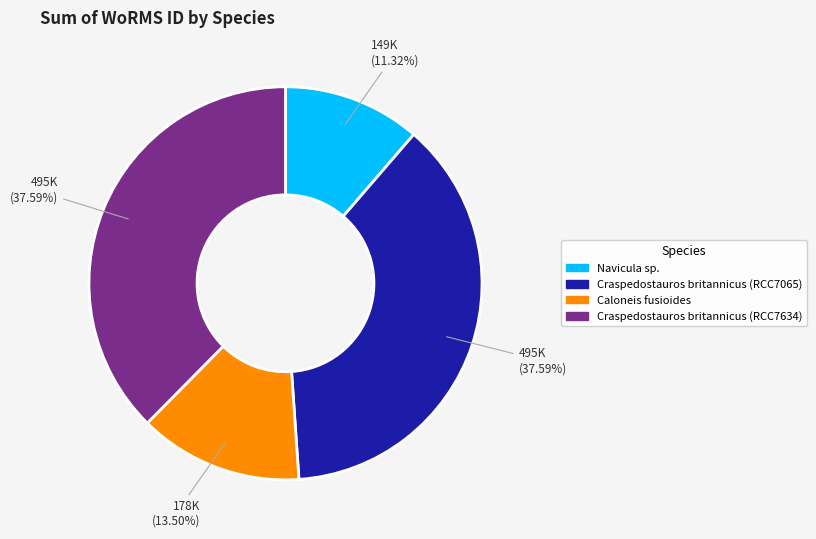

To the nearest percent, what is the difference between the largest and smallest slice percentages?

26%